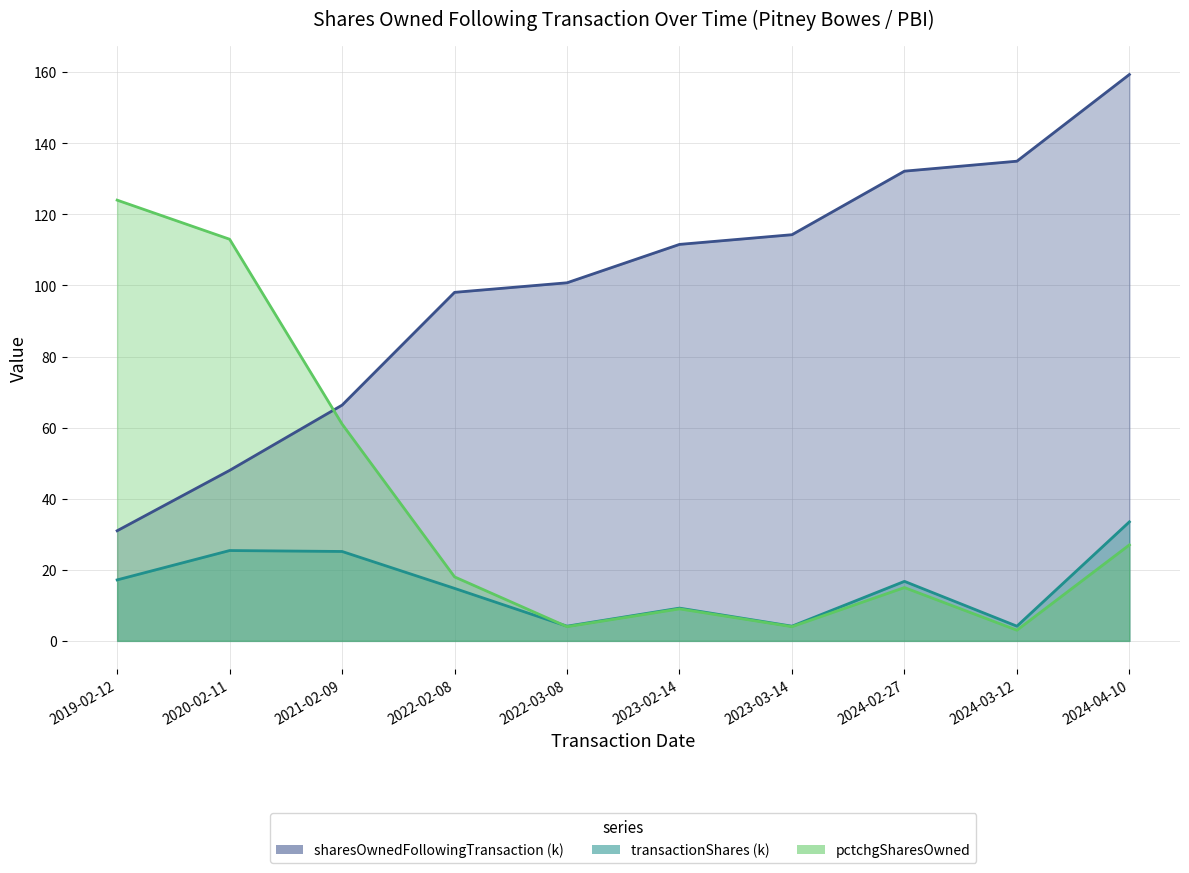

Between 2020-02-11 and 2021-02-09, which series saw the biggest shift?

pctchgSharesOwned